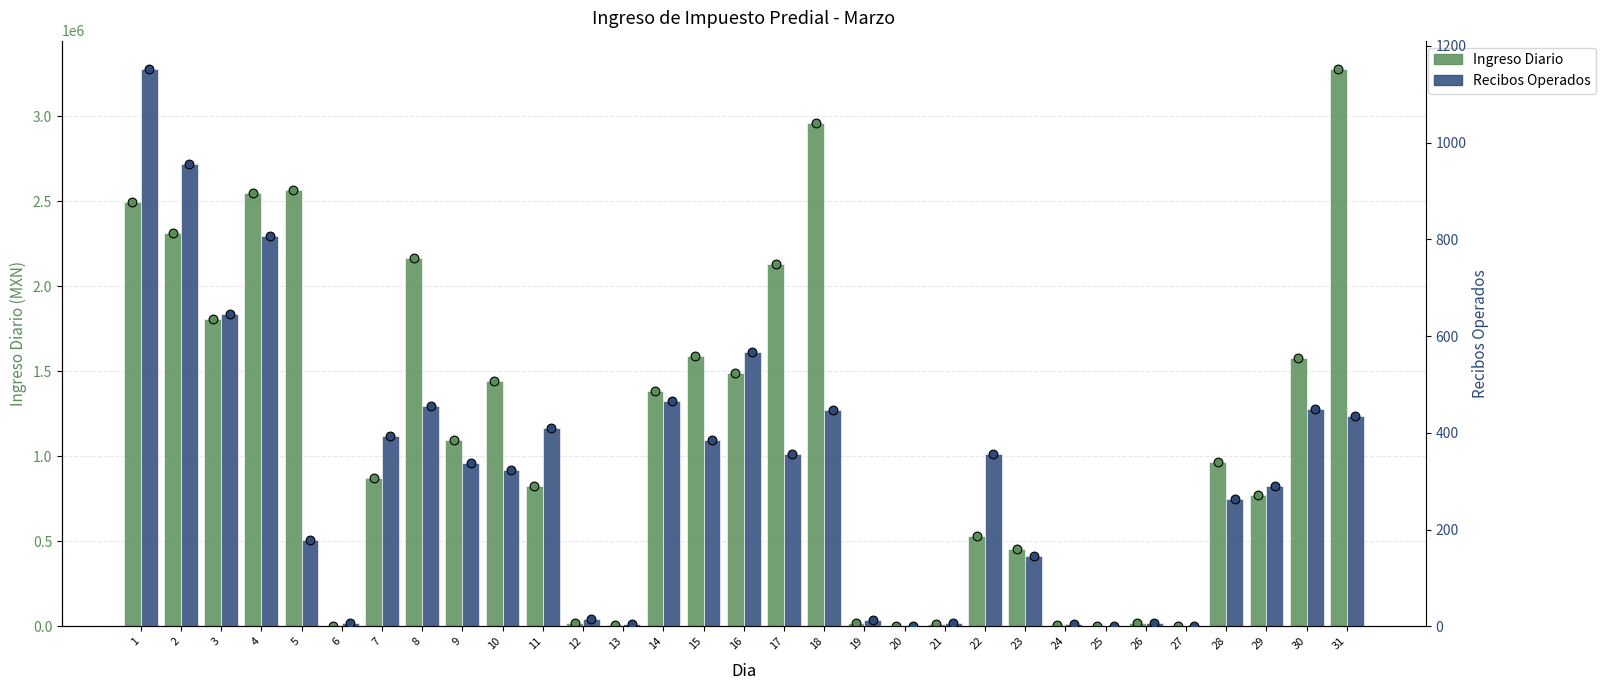

Is the value of Ingreso Diario at 10 greater than the value of Recibos Operados at 3?

Yes